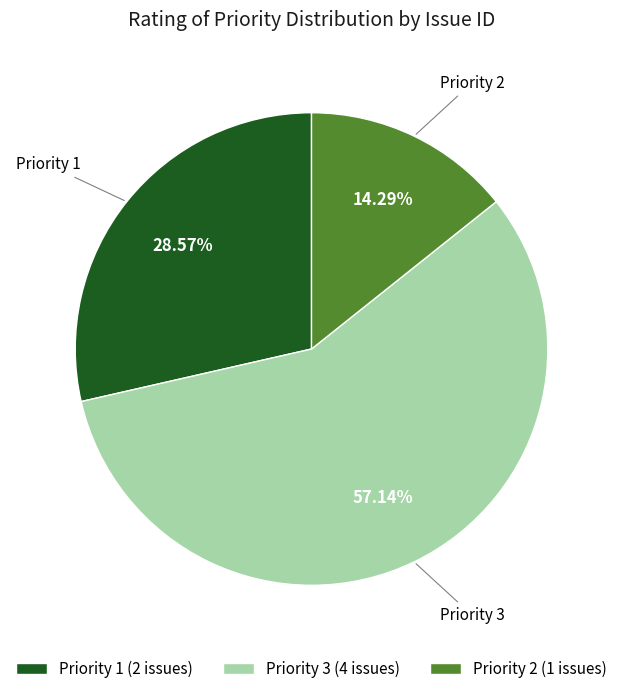

Does any single category account for the majority?

Yes